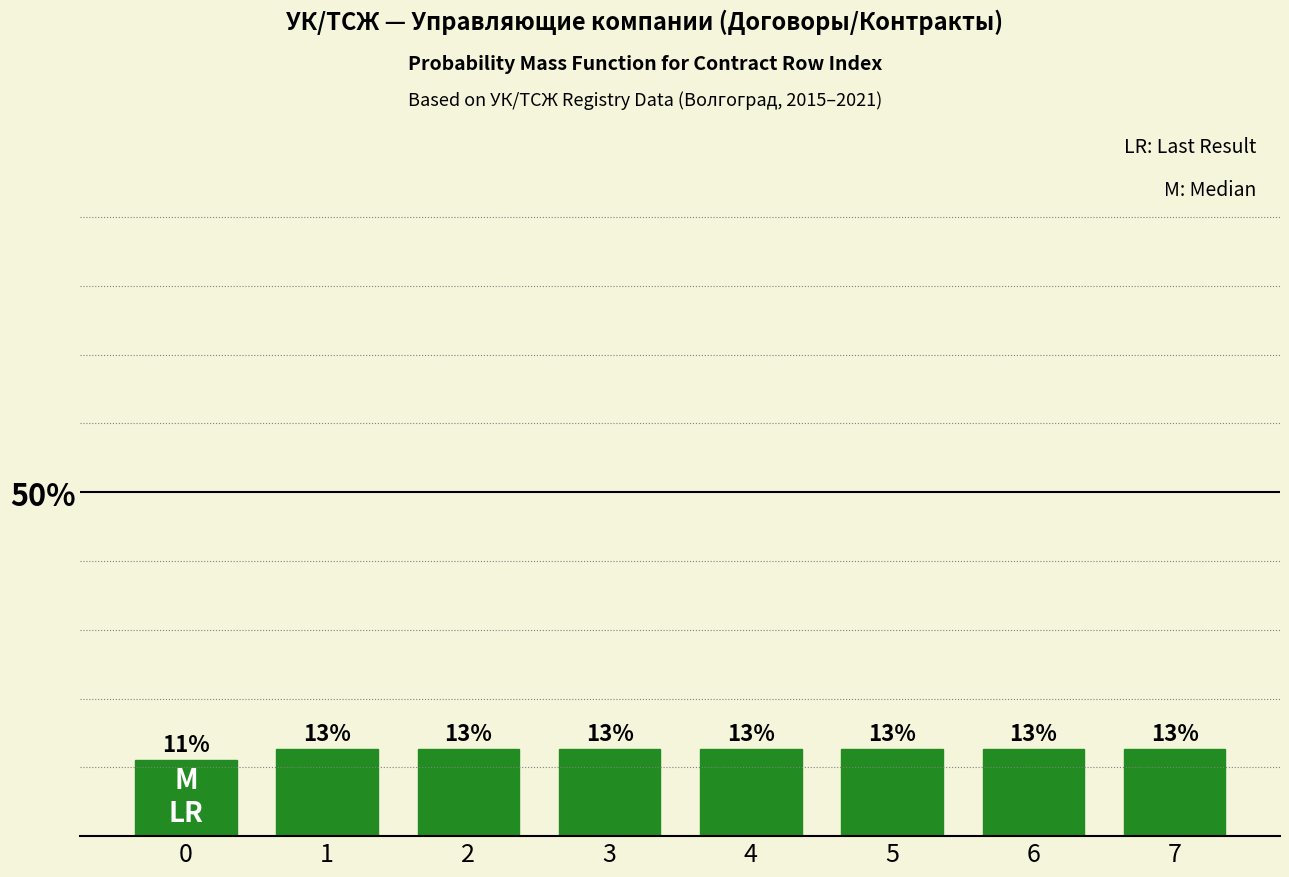

Are the bars horizontal?

No